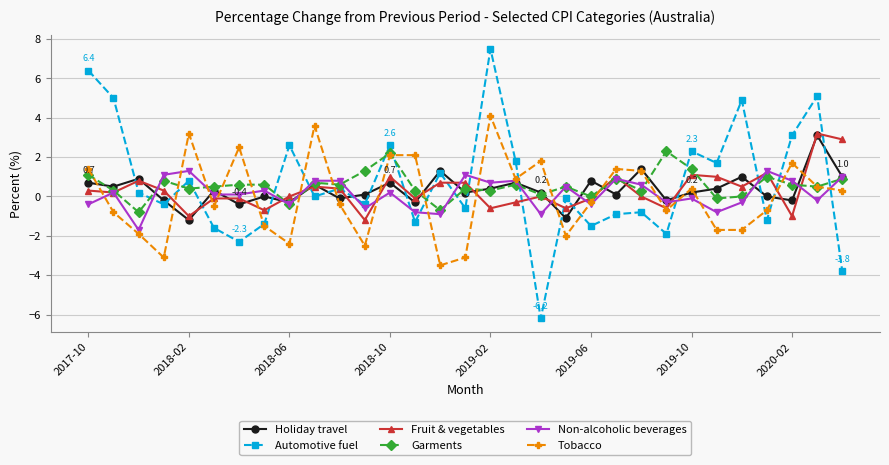

Count the number of data series in this chart.

6